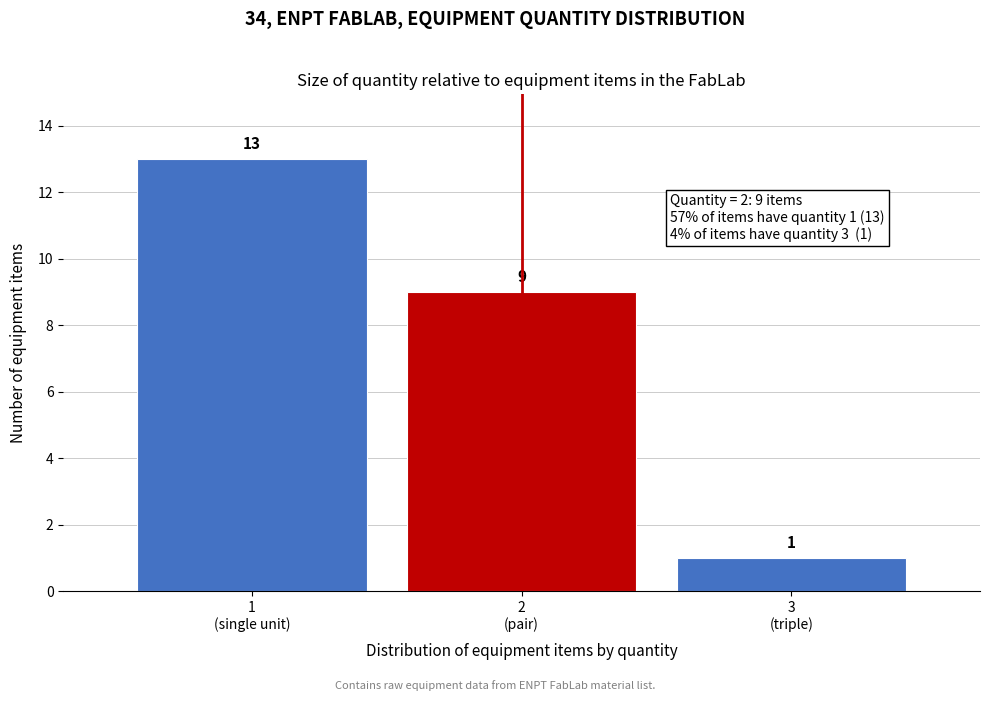

Reading left to right, list all the values displayed in this chart.

13	9	1